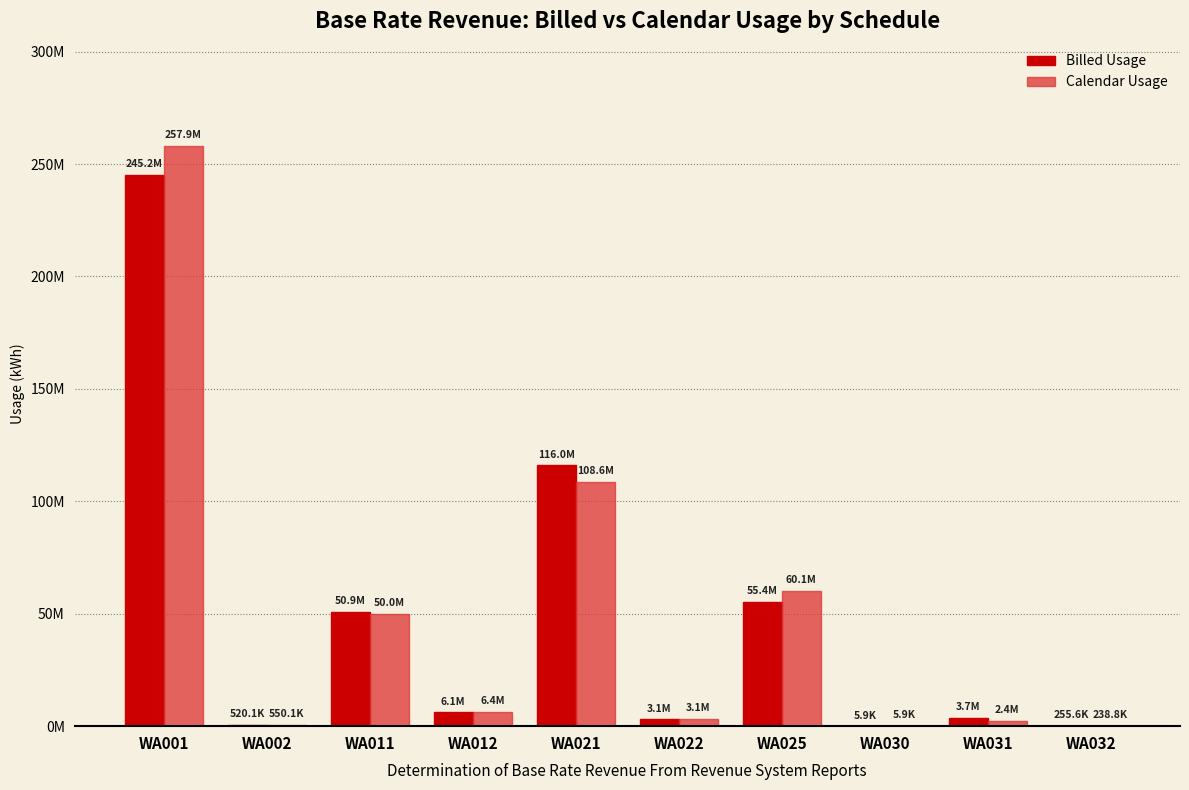

Reading left to right, list all the values displayed in this chart.

Billed Usage: WA001=245231487.1	WA002=520127.9	WA011=50926222.6	WA012=6108206.2	WA021=116049949.9	WA022=3066998.3	WA025=55368875.9	WA030=5945.2	WA031=3736712.7	WA032=255625.1
Calendar Usage: WA001=257894897.1	WA002=550140.9	WA011=49994272.6	WA012=6391303.2	WA021=108618753.9	WA022=3135364.3	WA025=60082555.9	WA030=5945.2	WA031=2394651.7	WA032=238818.1